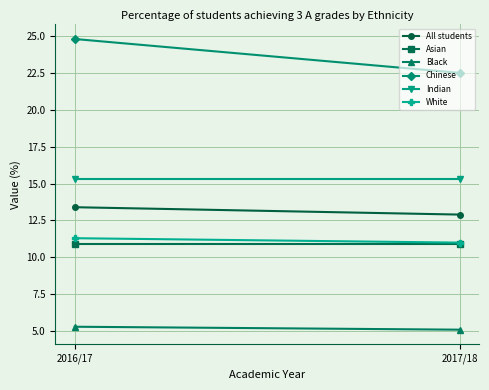

What are all the series names shown in the legend?

All students, Asian, Black, Chinese, Indian, White